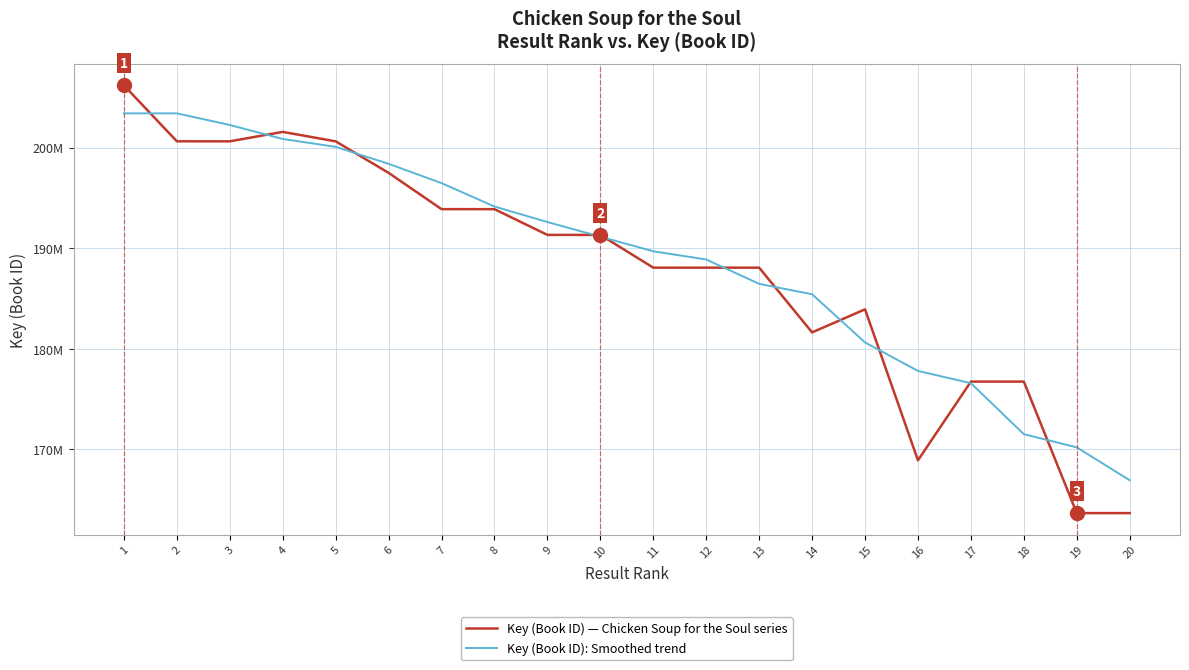

List the series in order of their overall mean, highest first.

Key (Book ID): Smoothed trend, Key (Book ID) — Chicken Soup for the Soul series